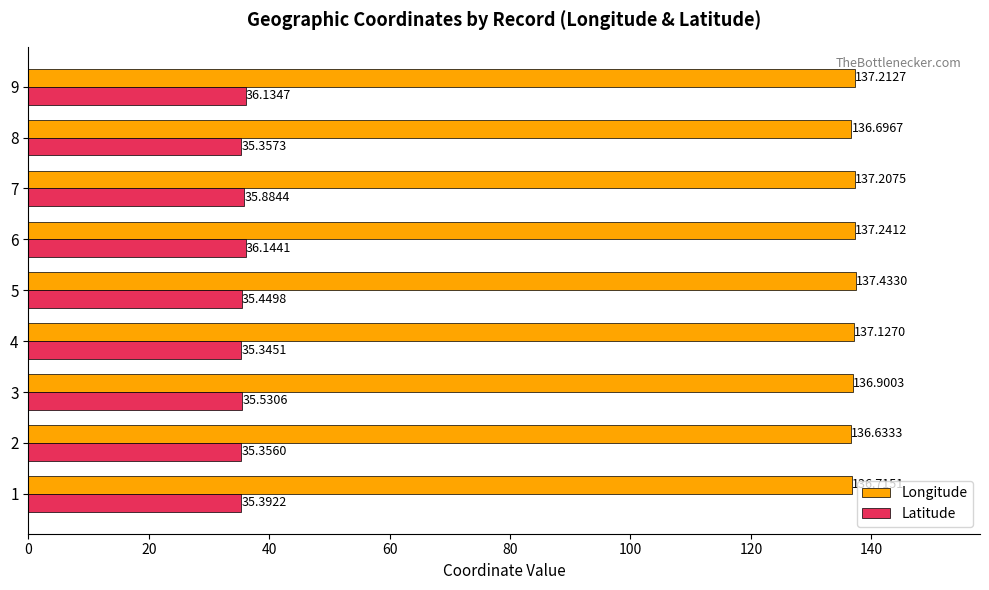

At which category is the sum across all series the highest?

6